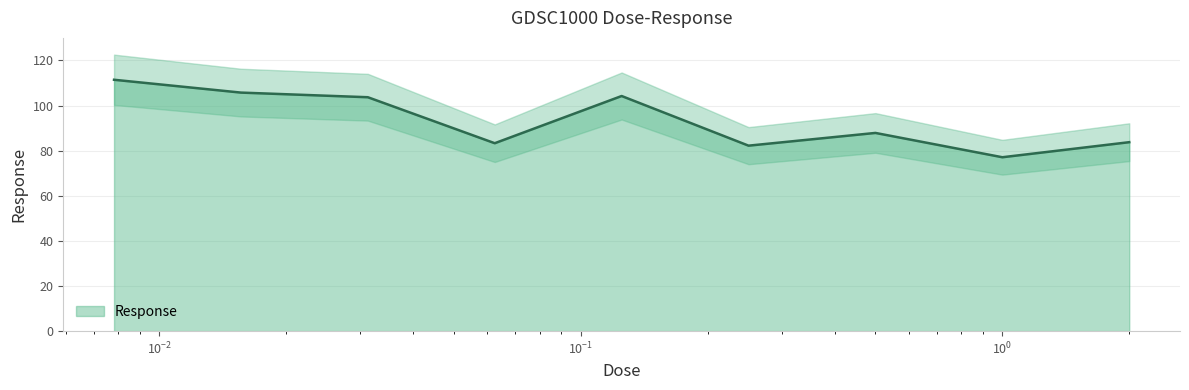

Reading left to right, list all the values displayed in this chart.

111.4	105.7	103.7	83.3	104.2	82.2	87.9	77.1	83.8